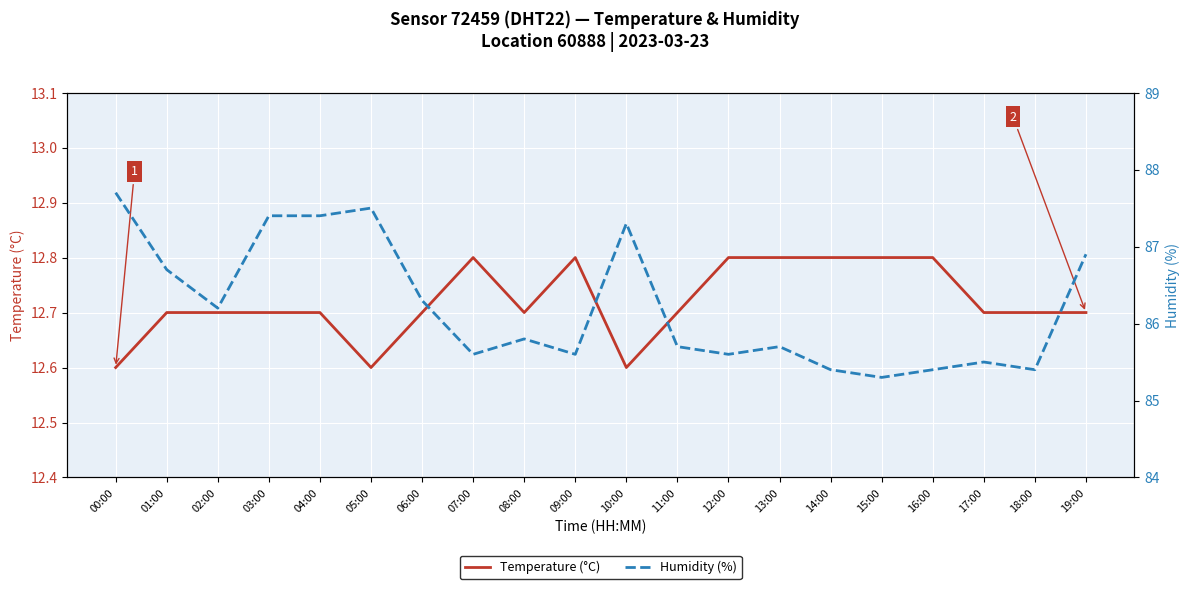

How many Temperature (°C) values are between 12 and 13?

20